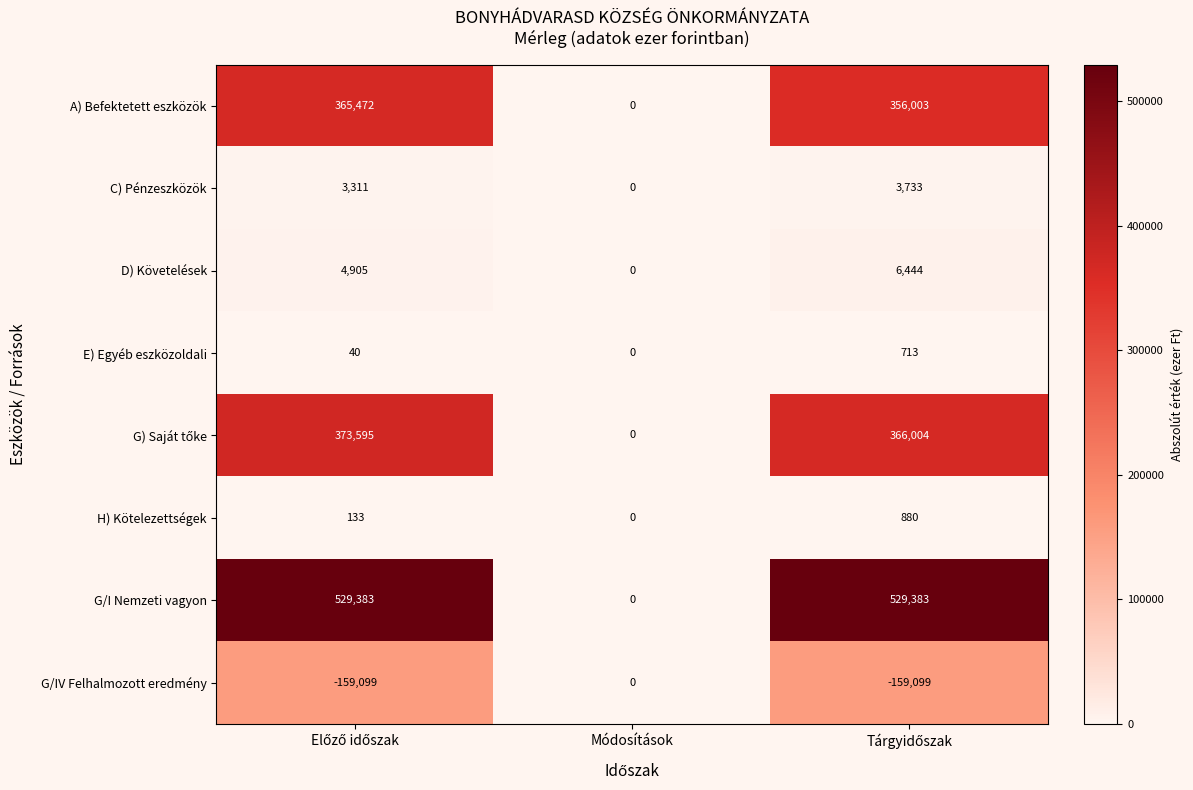

What is the average value of the H) Kötelezettségek series?

338